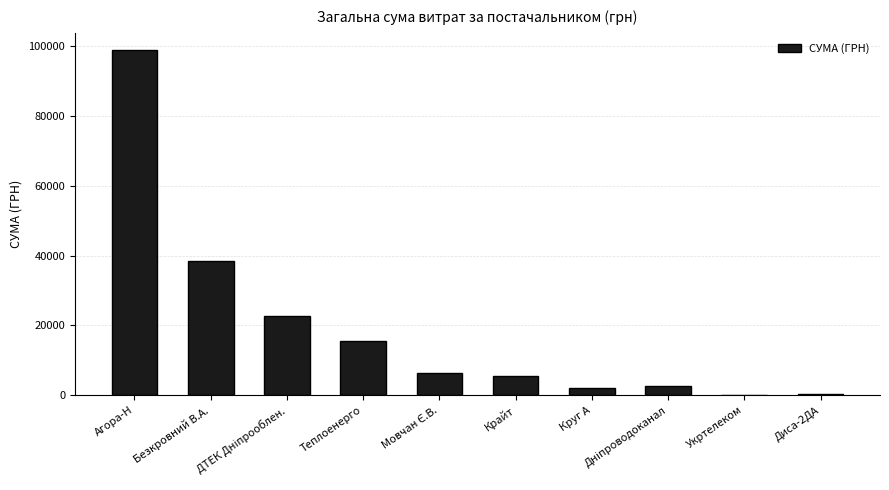

What is the sum of all values?

192991.1